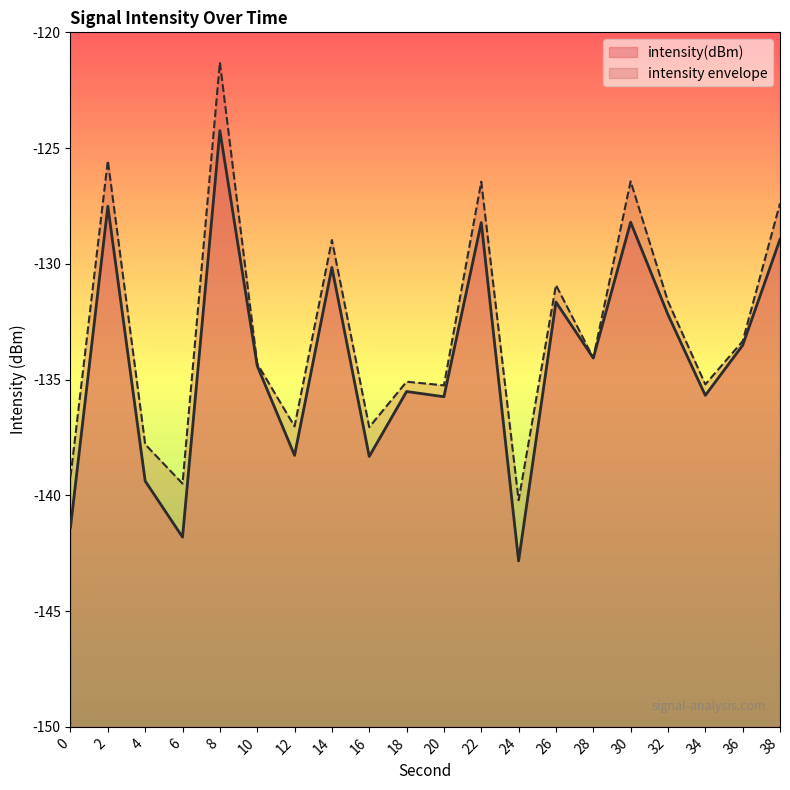

Read the value at 0.

-141.4